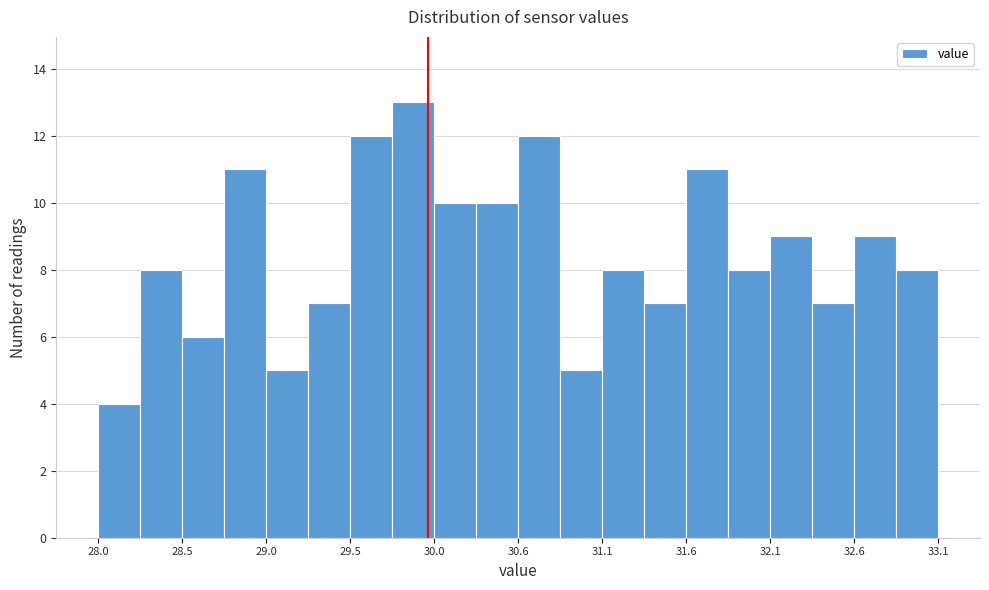

Read against the x-axis, roughly where is the centre of the tallest bar?

29.9